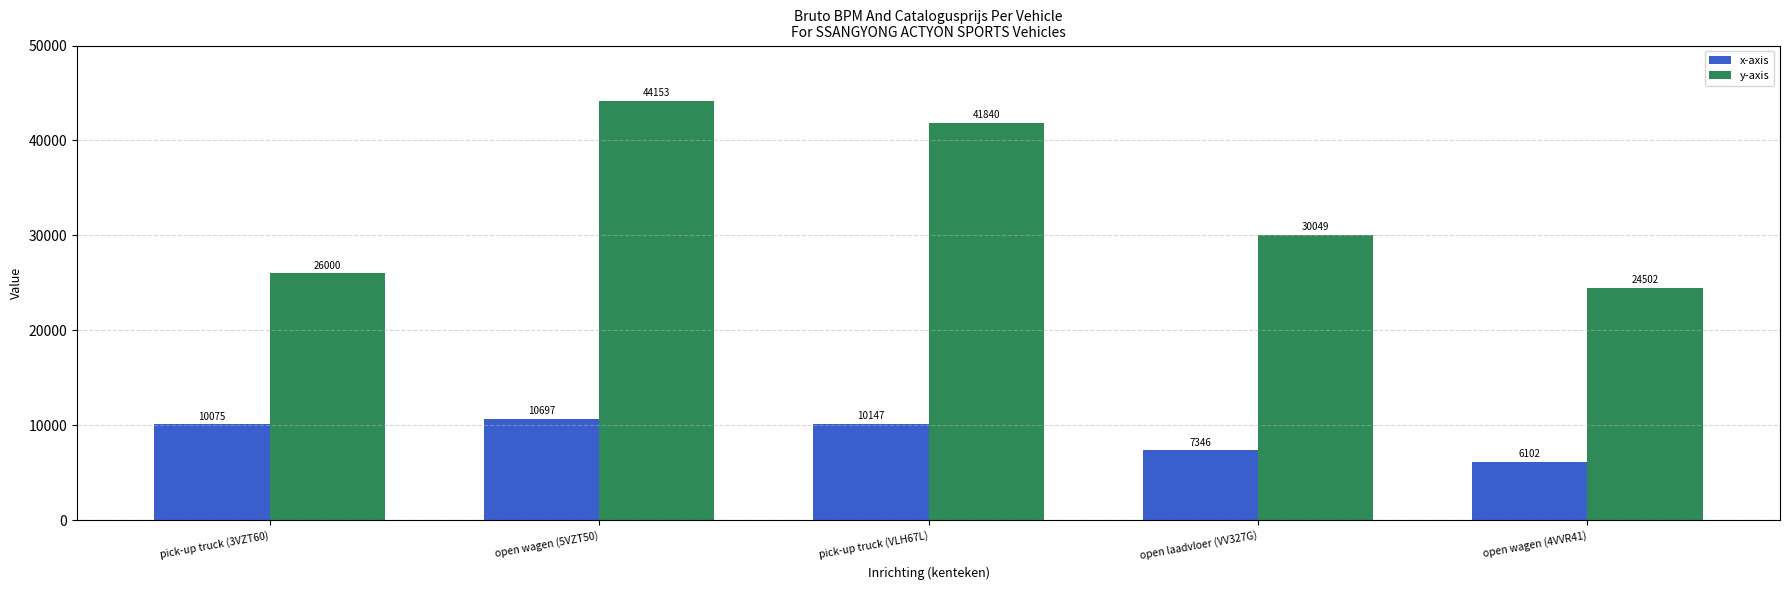

What is the label of the 1st bar from the right?

open wagen (4VVR41)